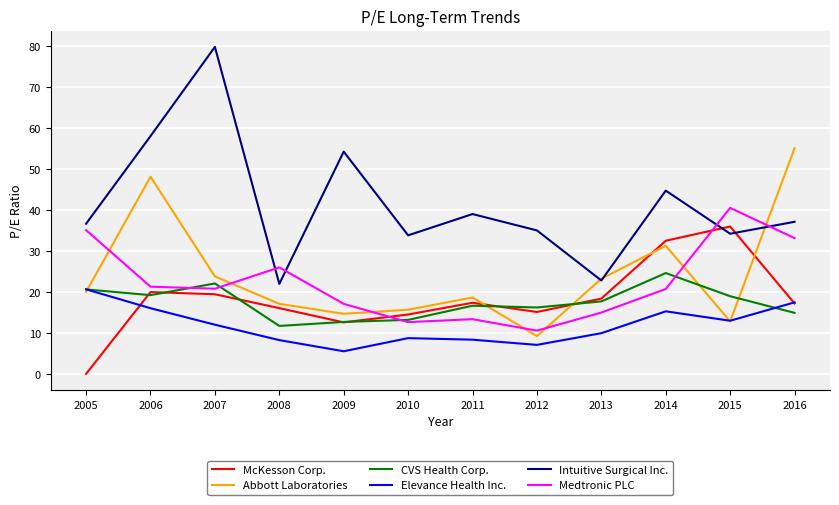

What is the total value across all series at 2012?

93.3